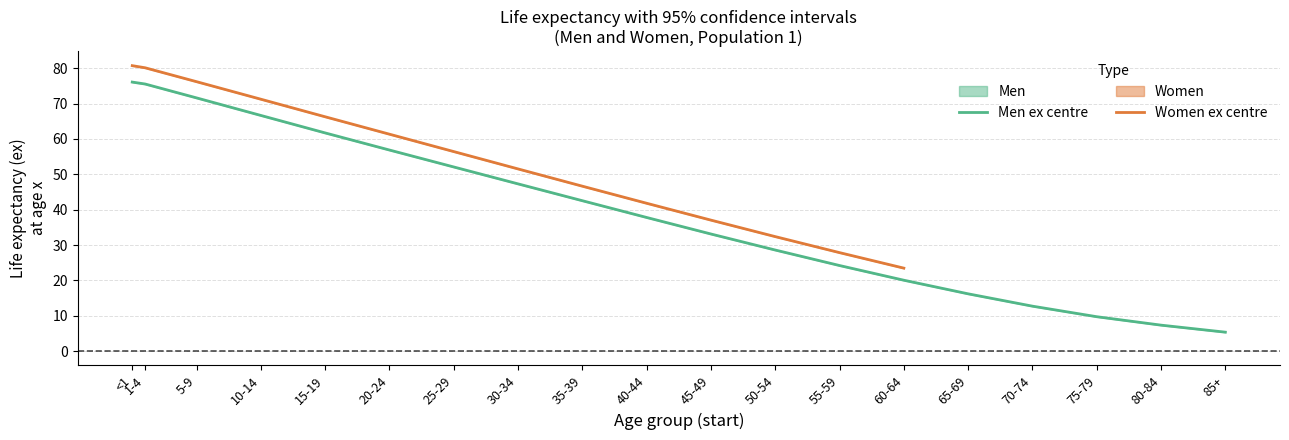

What is the label of the 8th point from the right?

50-54